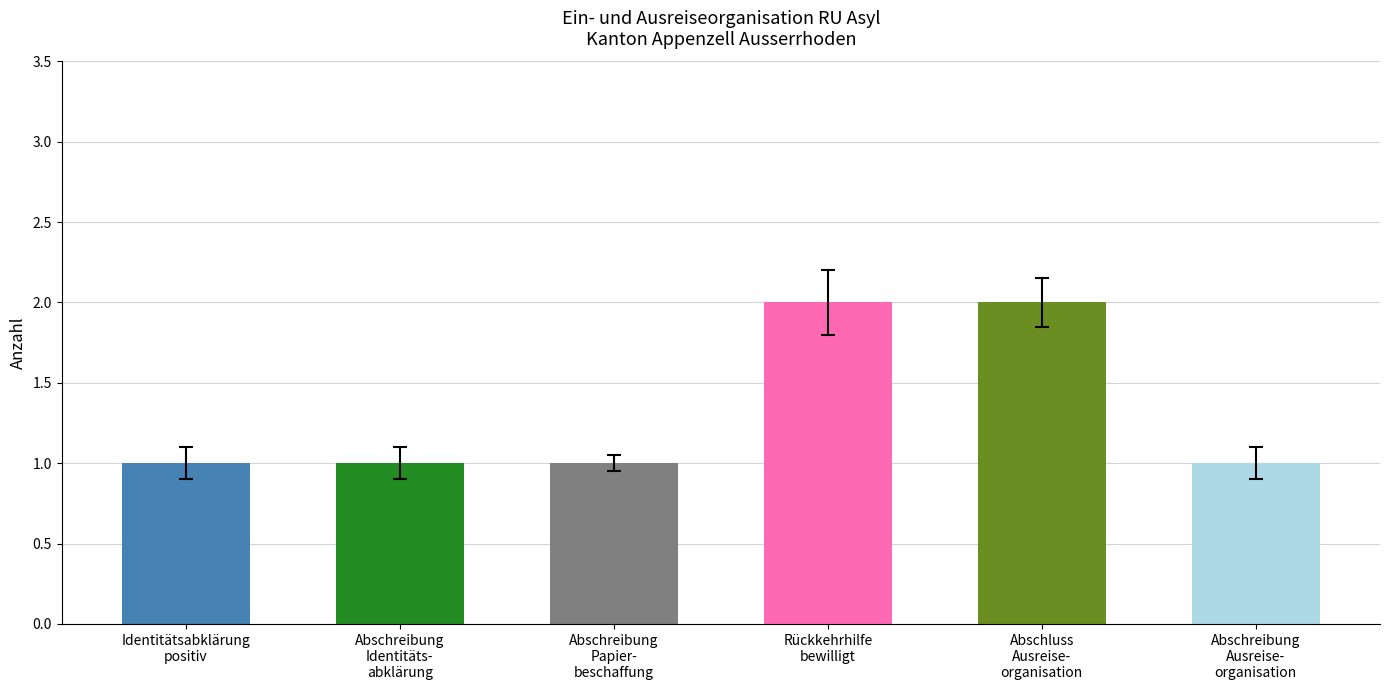

What is the value of the 3rd bar from the left?

1